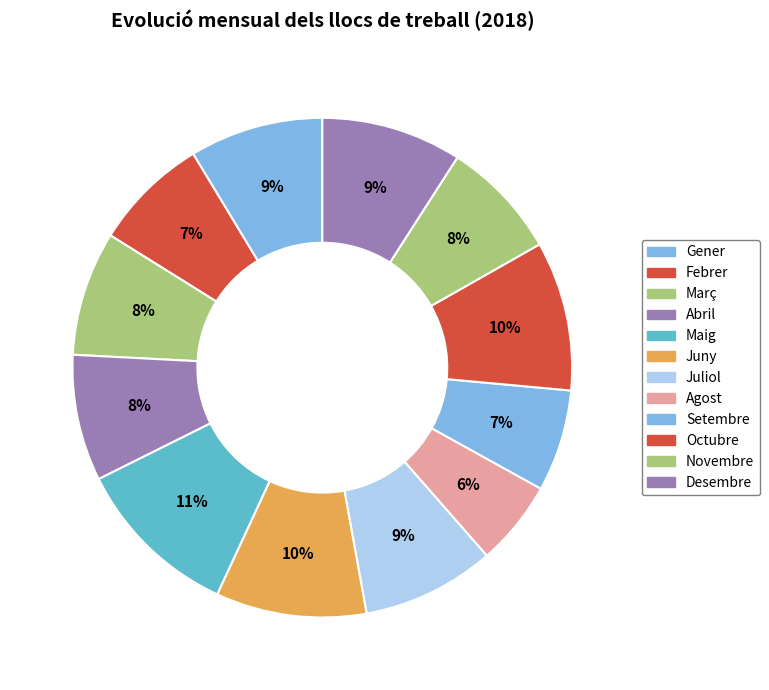

To the nearest percent, what portion does Setembre represent?

7%